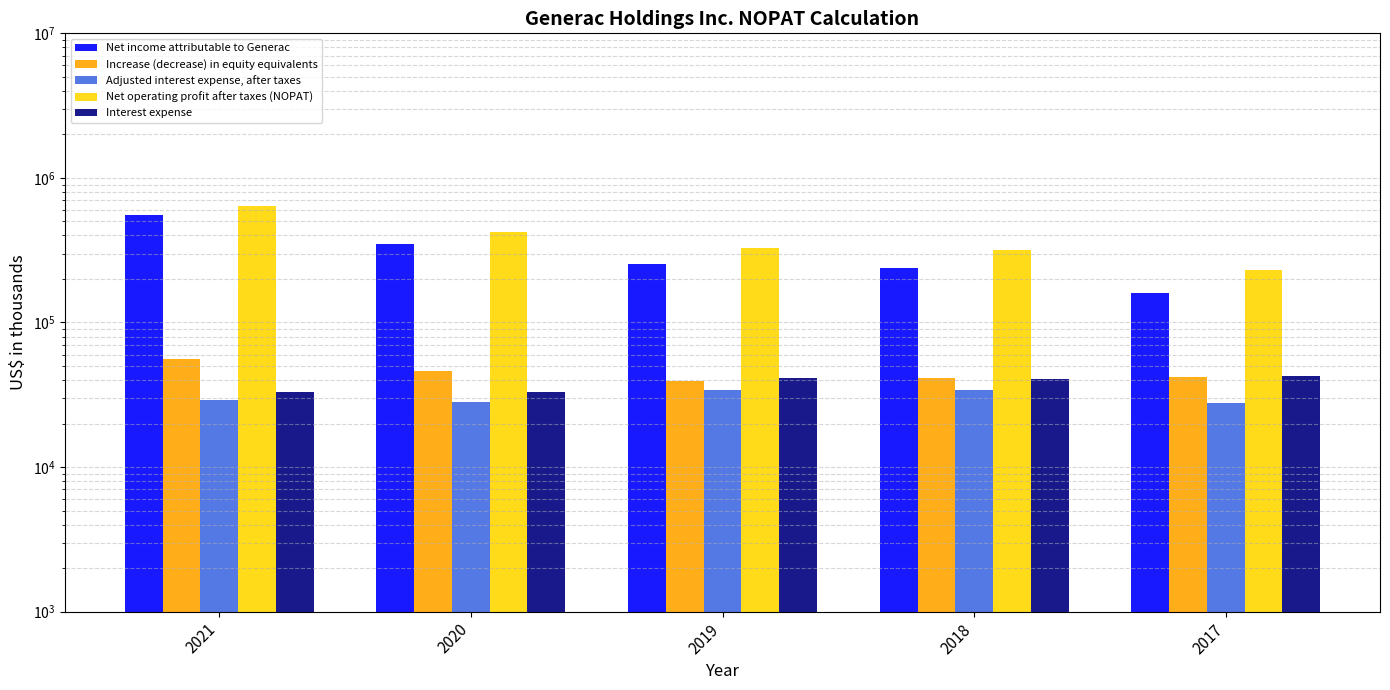

What is the sum of the Adjusted interest expense, after taxes values at 2021 and 2019?

63134